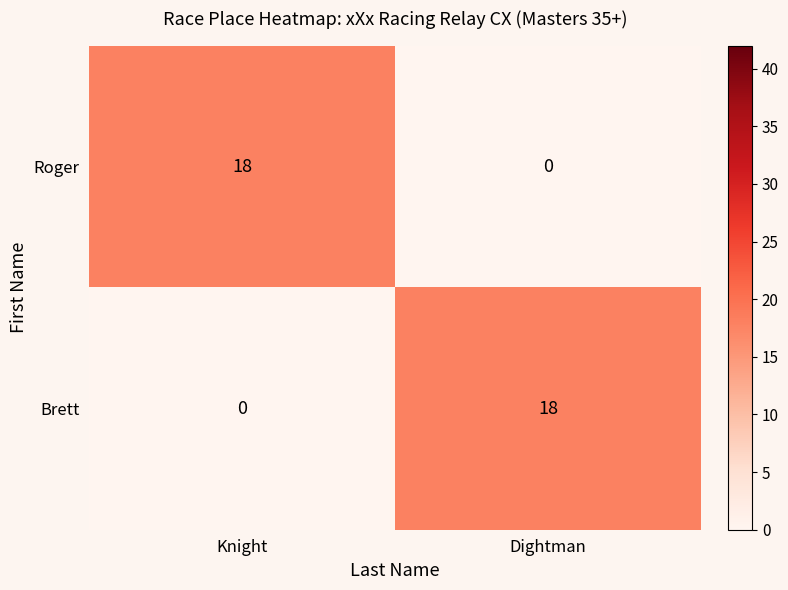

What is the difference between the maximum and minimum values in the Brett series?

18